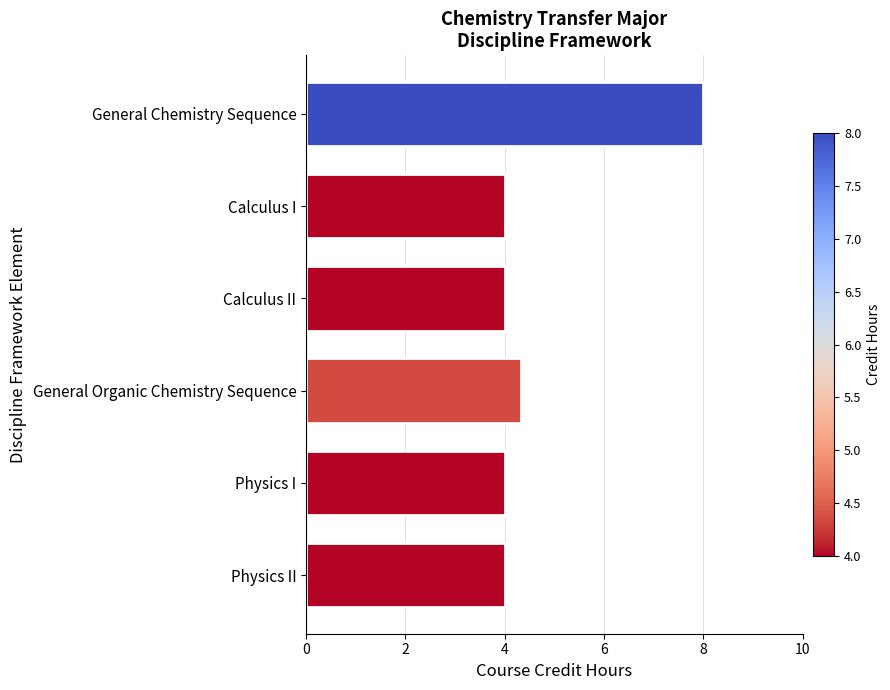

Where is the data nearest to the value 6?

General Organic Chemistry Sequence